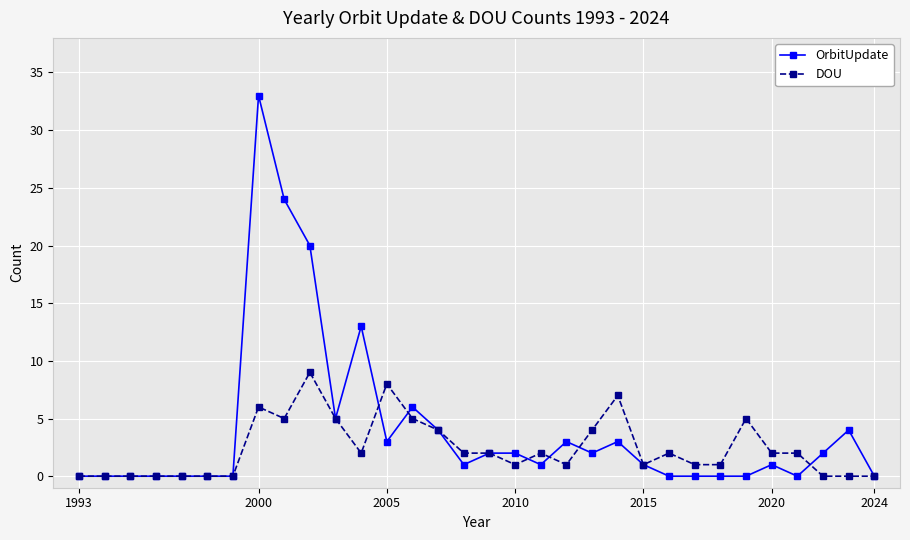

True or false: OrbitUpdate has more than 2 points higher than both neighbors.

True